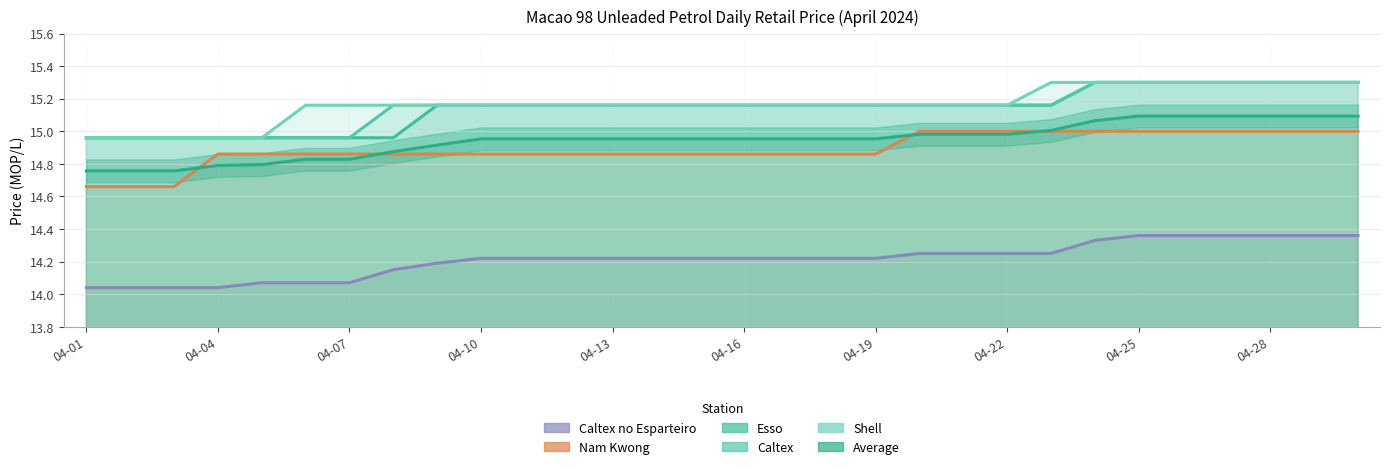

What is the difference between the maximum and minimum values in the Esso series?

0.3